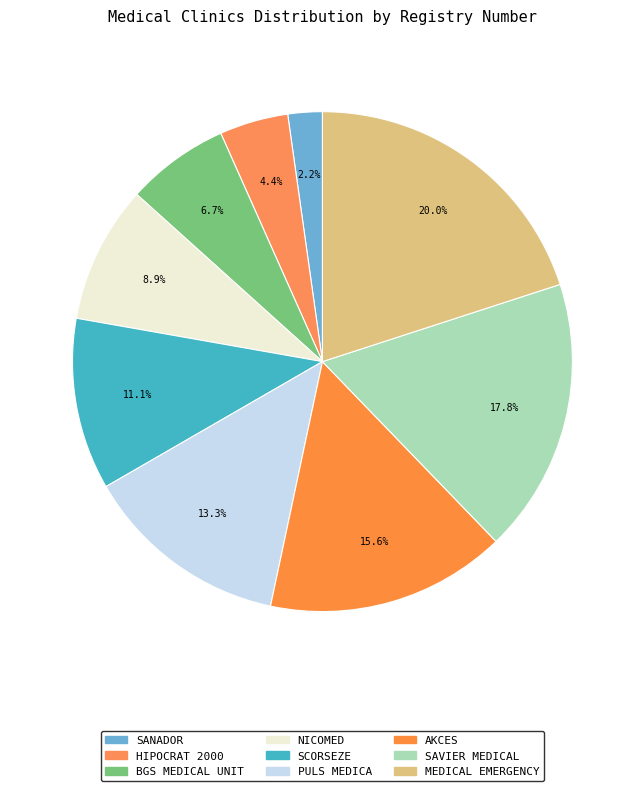

How many segments does this pie chart have?

9